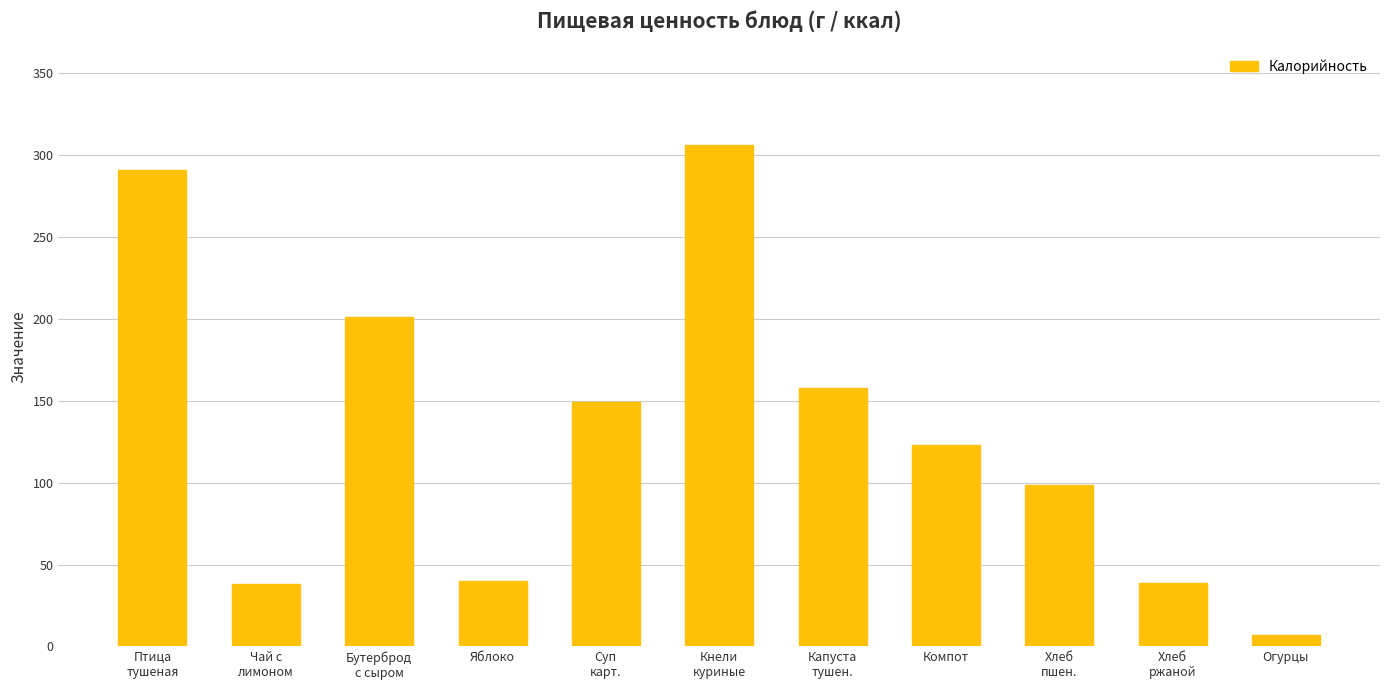

What is the label of the 8th bar from the left?

Компот